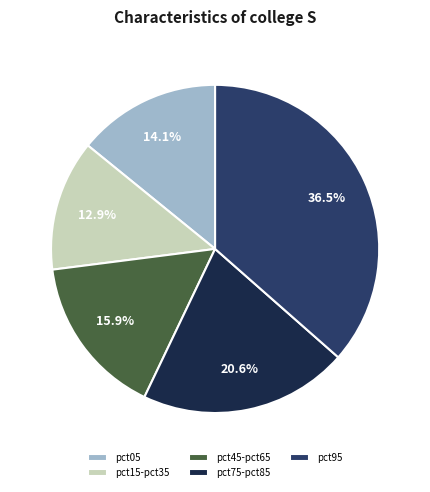

How many slices are in this pie chart?

5